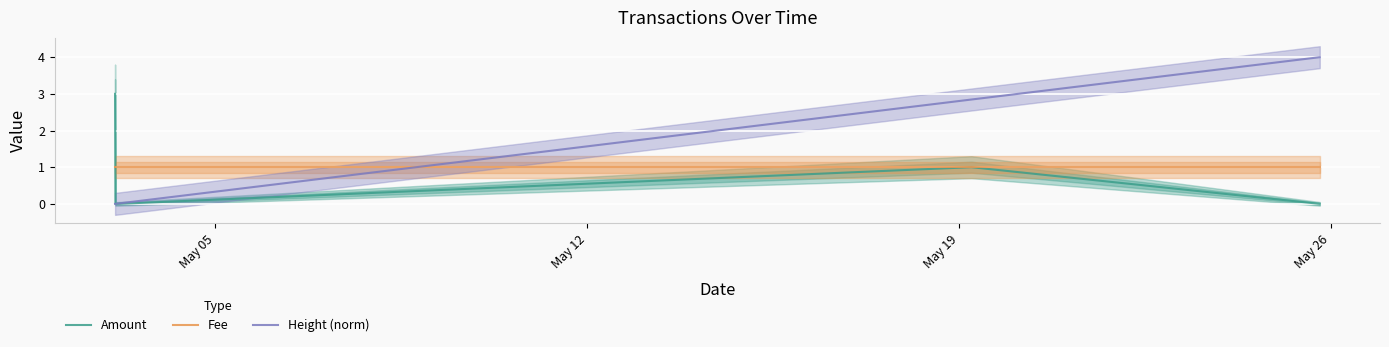

What is the maximum value for Amount?

3.0